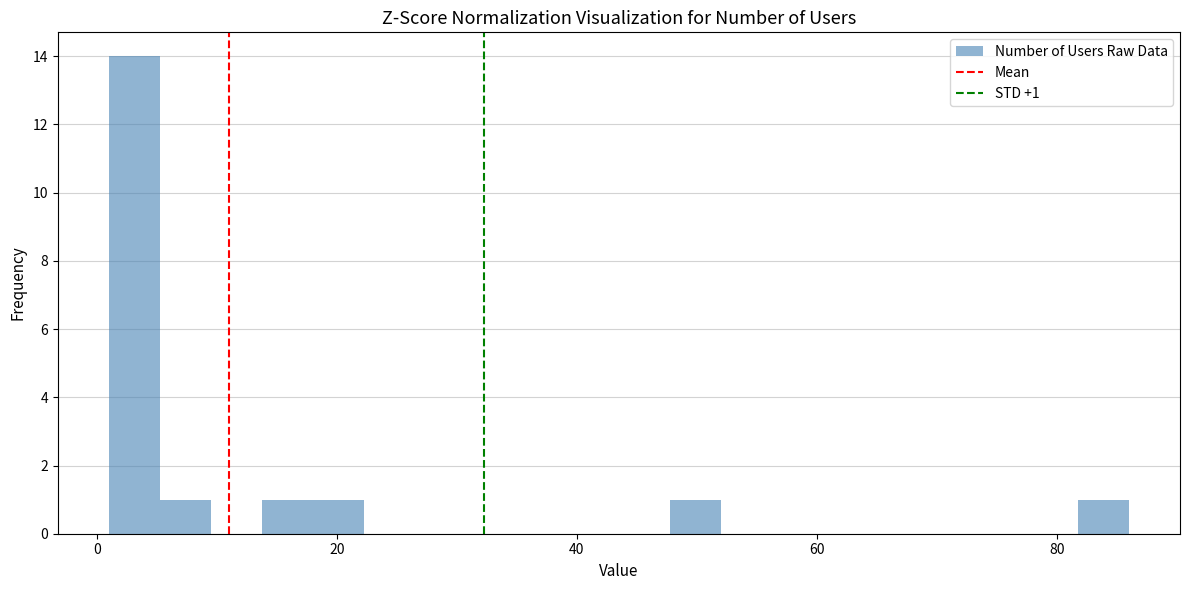

Read against the x-axis, roughly where is the centre of the tallest bar?

4